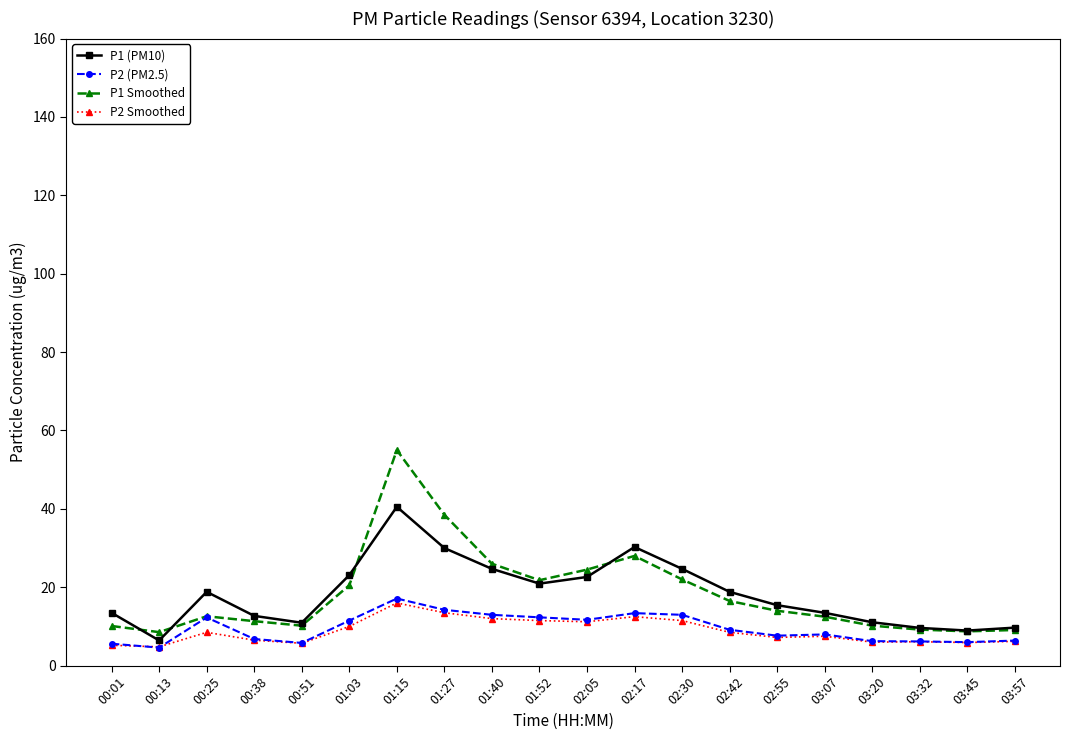

How many data points in P1 (PM10) are less than 18?

10